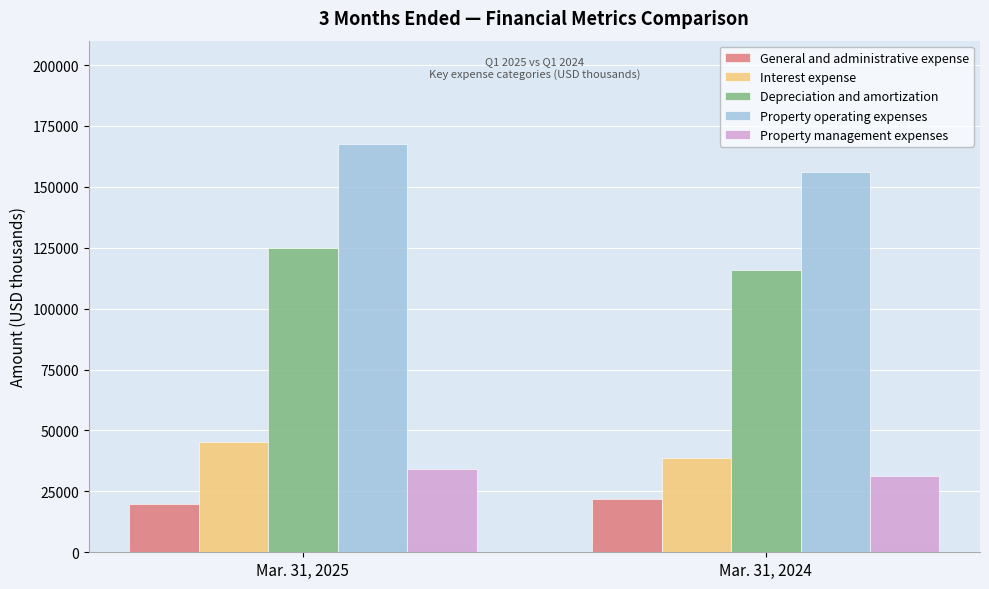

Reading left to right, what are all the values shown in this chart?

General and administrative expense: Mar. 31, 2025=19671	Mar. 31, 2024=21885
Interest expense: Mar. 31, 2025=45426	Mar. 31, 2024=38577
Depreciation and amortization: Mar. 31, 2025=124928	Mar. 31, 2024=115726
Property operating expenses: Mar. 31, 2025=167530	Mar. 31, 2024=155927
Property management expenses: Mar. 31, 2025=34181	Mar. 31, 2024=31402